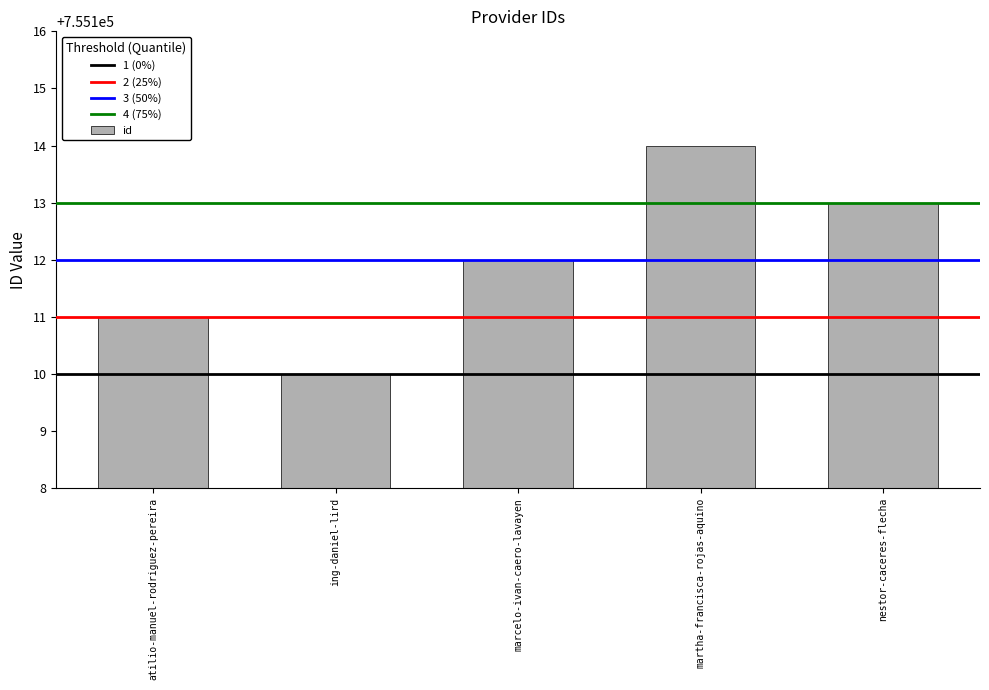

How many data points are less than 755112?

2